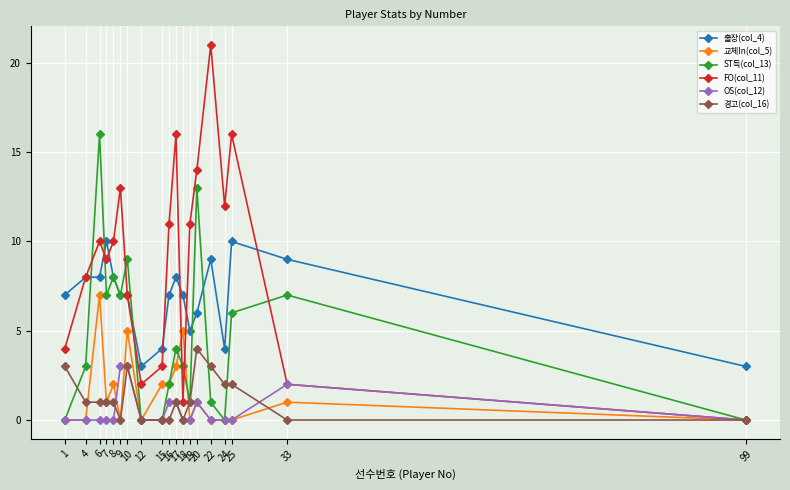

Which series has the largest range (max minus min)?

FO(col_11)